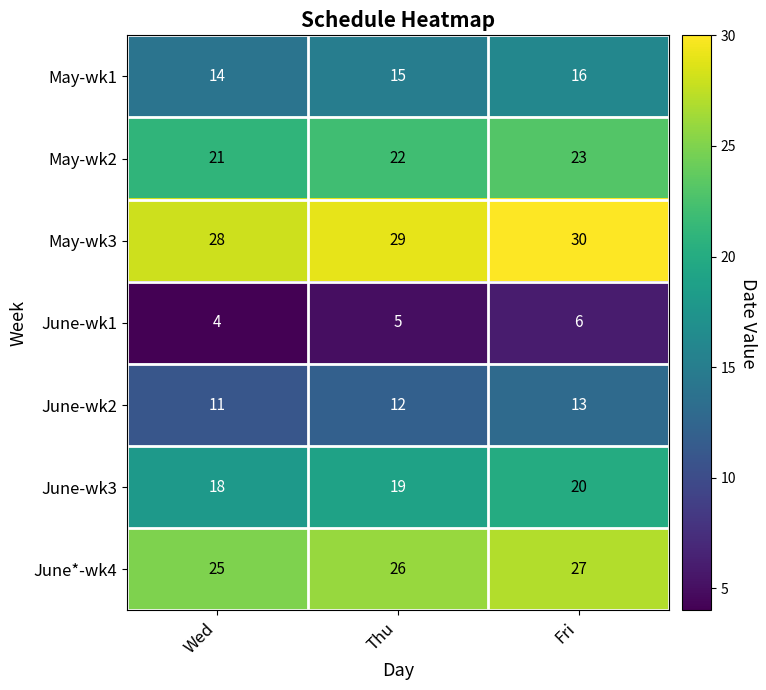

Read the June-wk3 value at Thu.

19